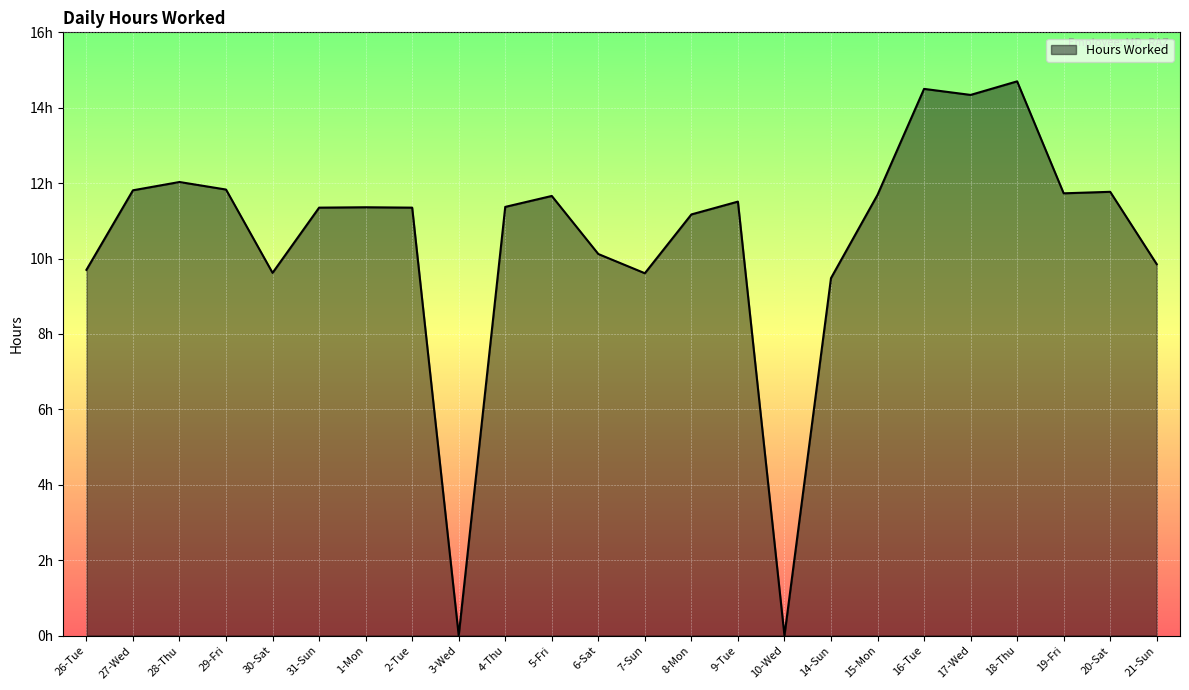

Does the chart have visible grid lines?

Yes